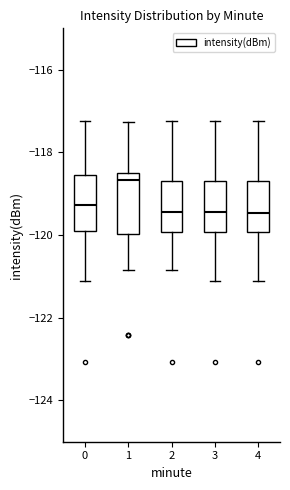

Reading left to right, read every box against the y-axis: the position of its median line, the range the box covers, and the ends of its whiskers. The values are not printed on the chart, so give them approximately, as read against the axis.

0: median -119.2, box -119.8 to -118.6, whiskers -121.2 to -117.2
1: median -118.6 (just below the box's upper edge), box -120.0 to -118.6, whiskers -120.8 to -117.2
2: median -119.4, box -120.0 to -118.6, whiskers -120.8 to -117.2
3: median -119.4, box -120.0 to -118.6, whiskers -121.2 to -117.2
4: median -119.4, box -120.0 to -118.6, whiskers -121.2 to -117.2